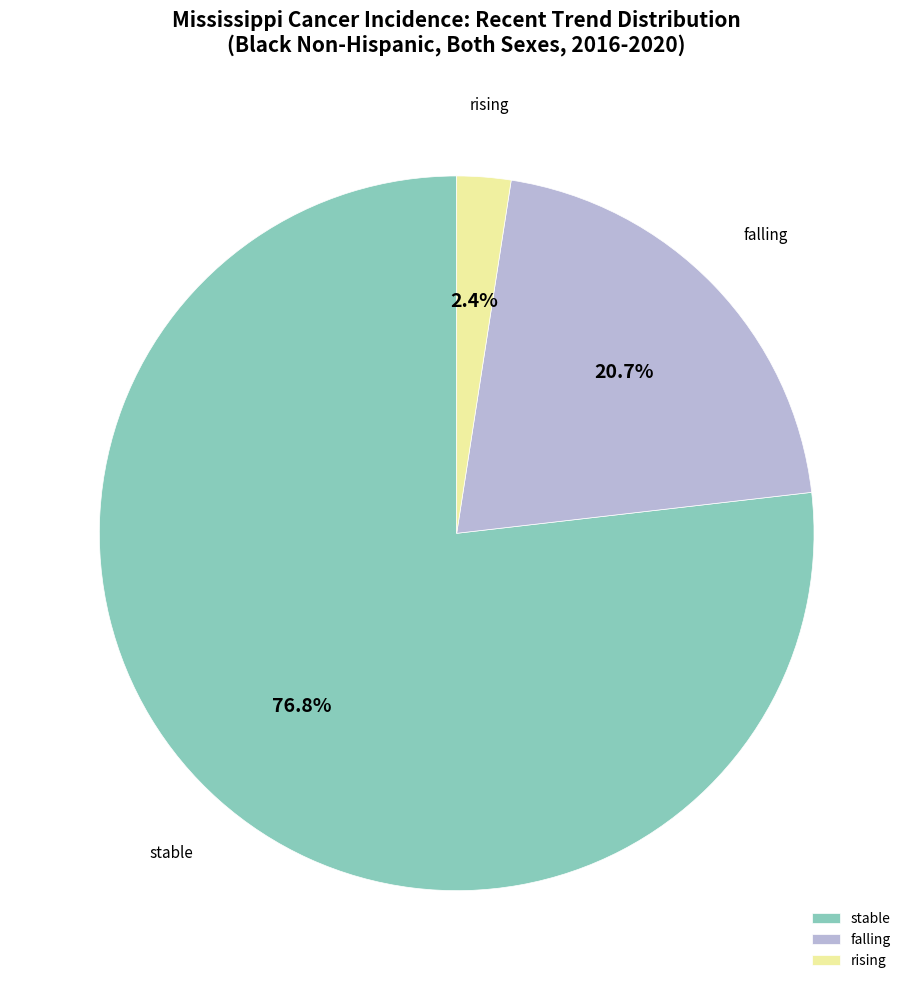

Is the sum of stable and rising greater than half?

Yes